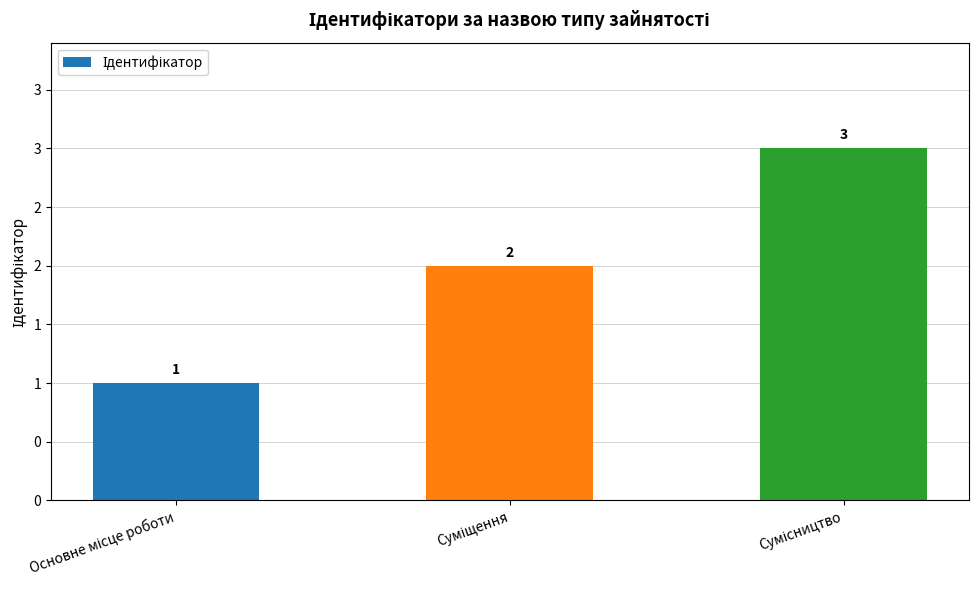

Rank the categories by value from lowest to highest.

Основне місце роботи, Суміщення, Сумісництво